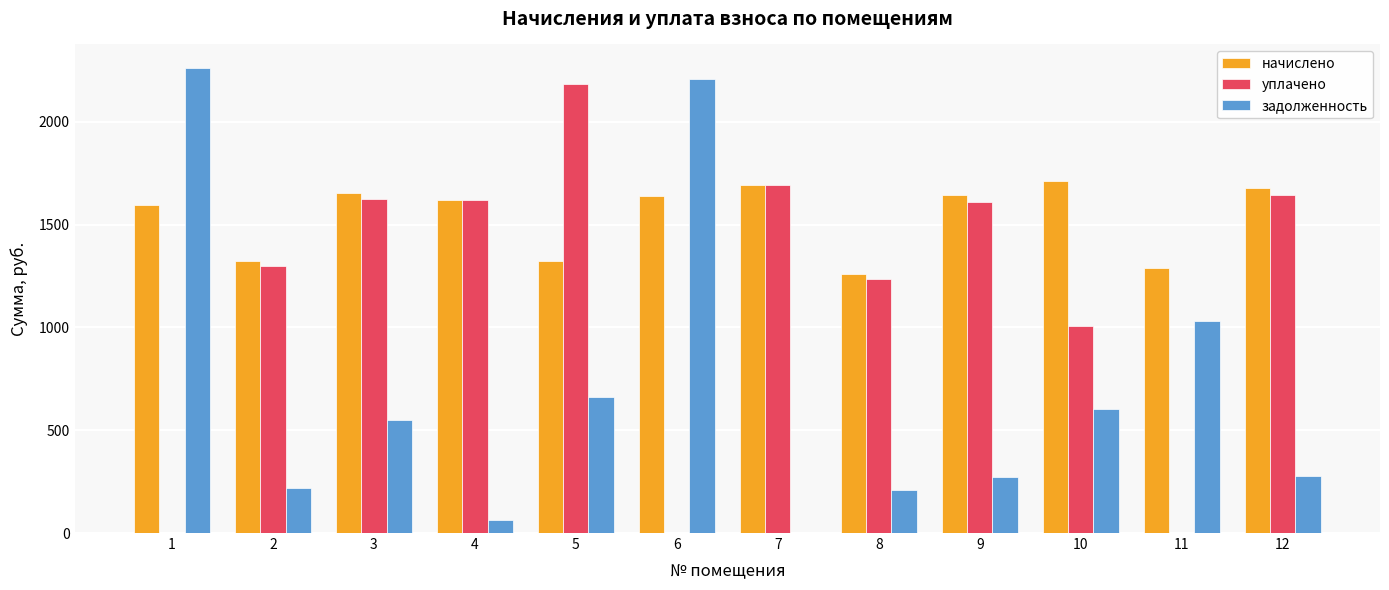

Is the value of задолженность at 5 greater than the value of уплачено at 12?

No